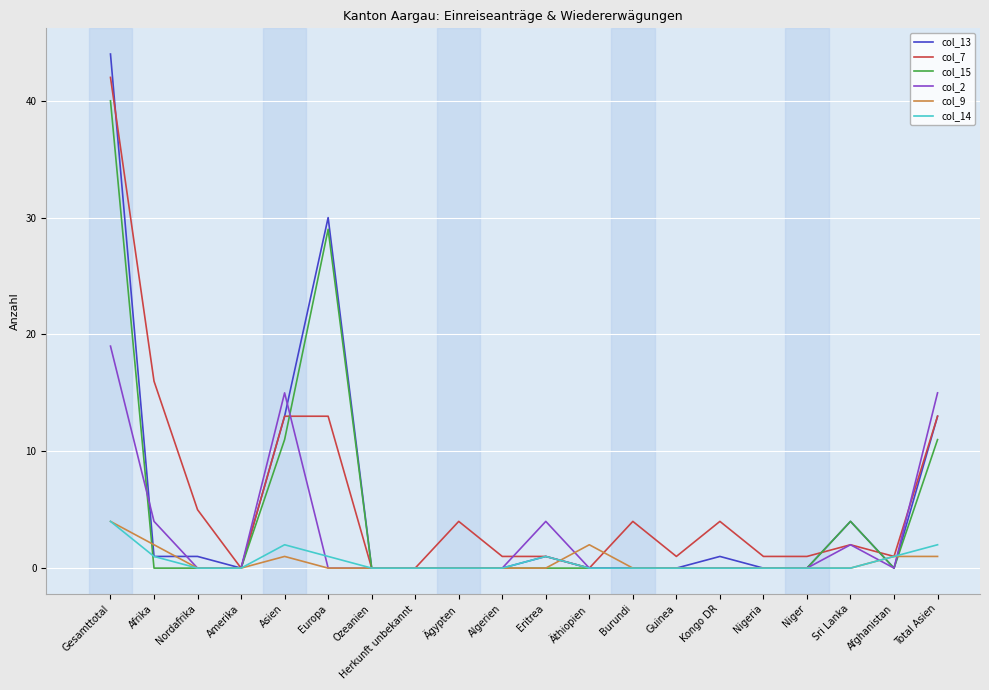

What position from the left is Eritrea?

11